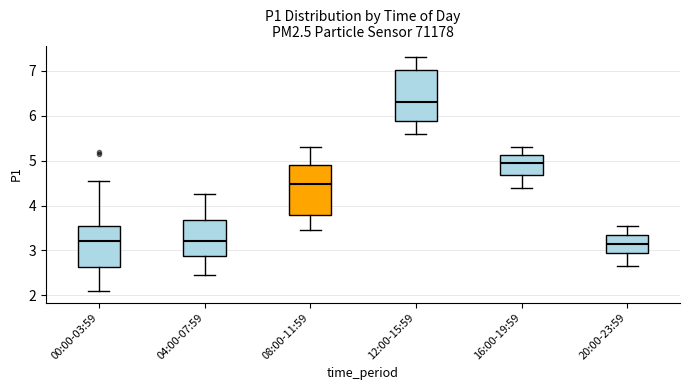

Where does the lower whisker of the box for 20:00-23:59 end on the y-axis? The values are not printed on the chart, so give them approximately, as read against the axis.

2.7